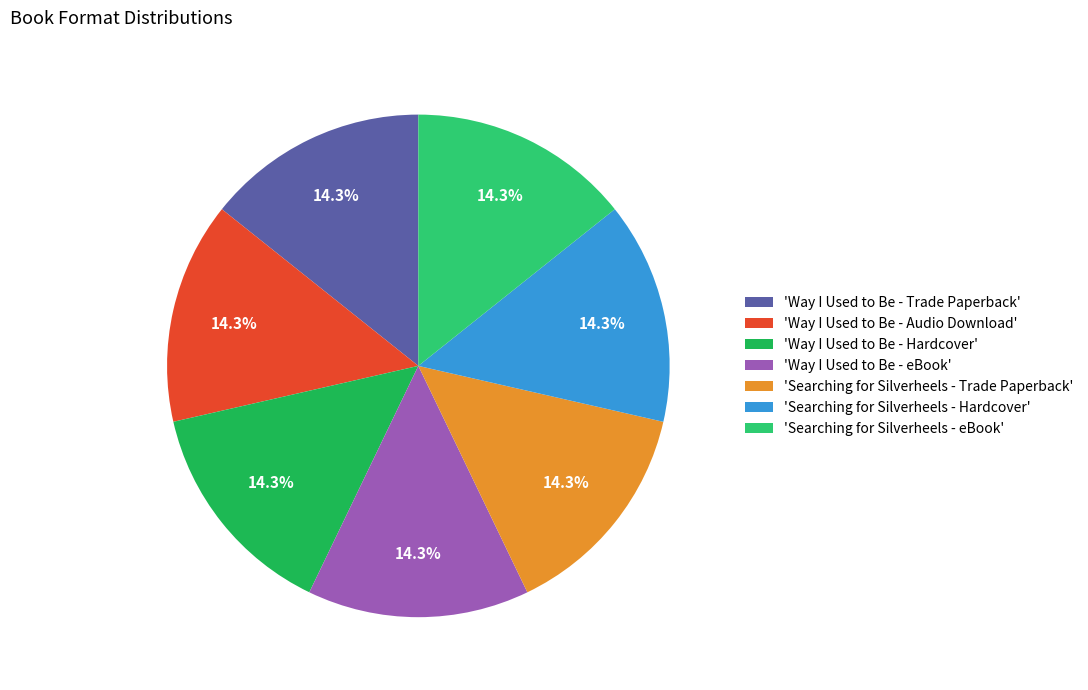

Is there any slice that represents more than half of the pie?

No